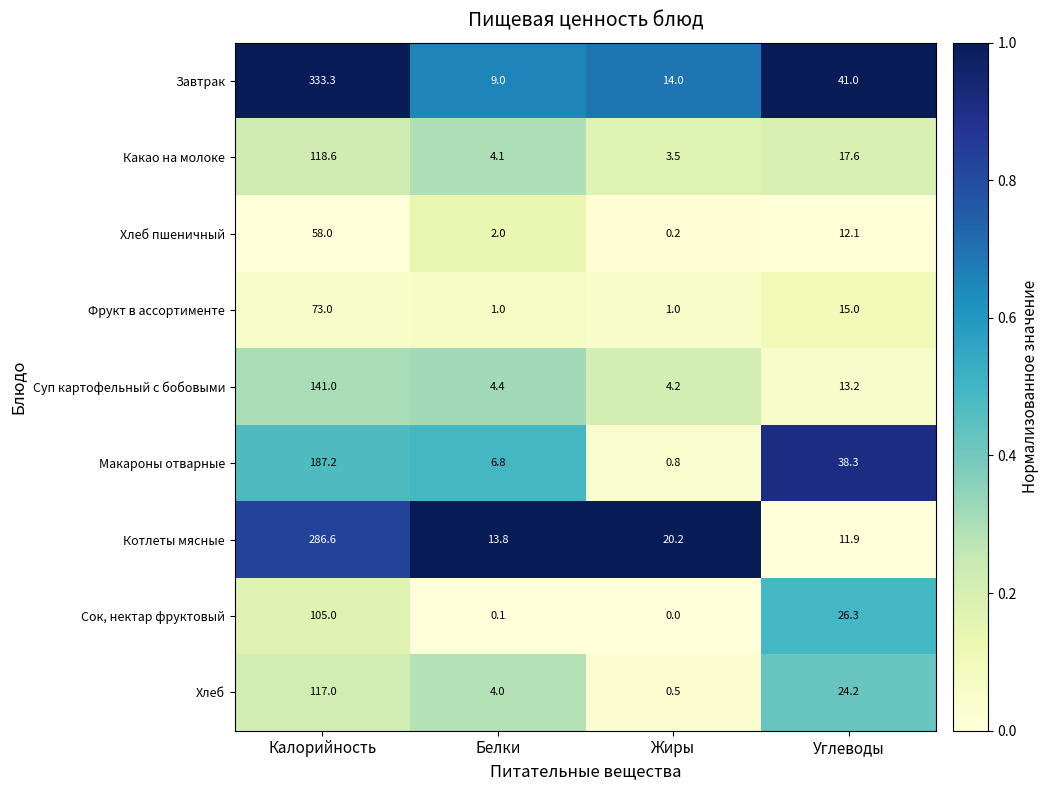

Count the Фрукт в ассортименте values in the range 1 to 73.

4